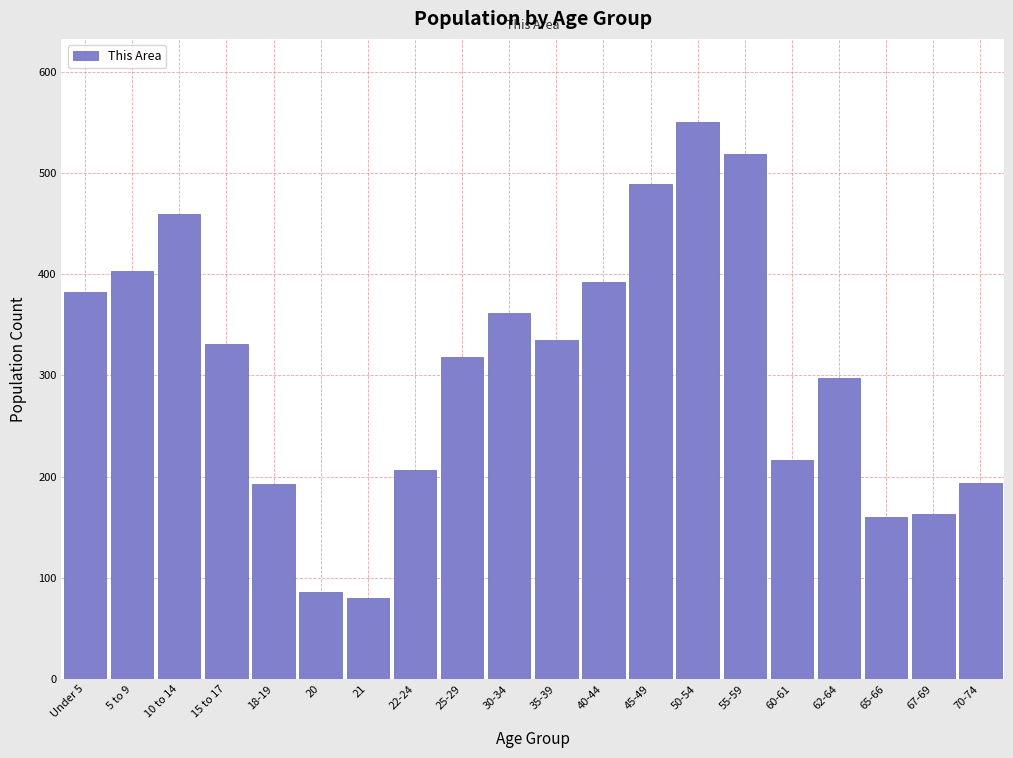

Between 70-74 and 5 to 9, which is larger?

5 to 9